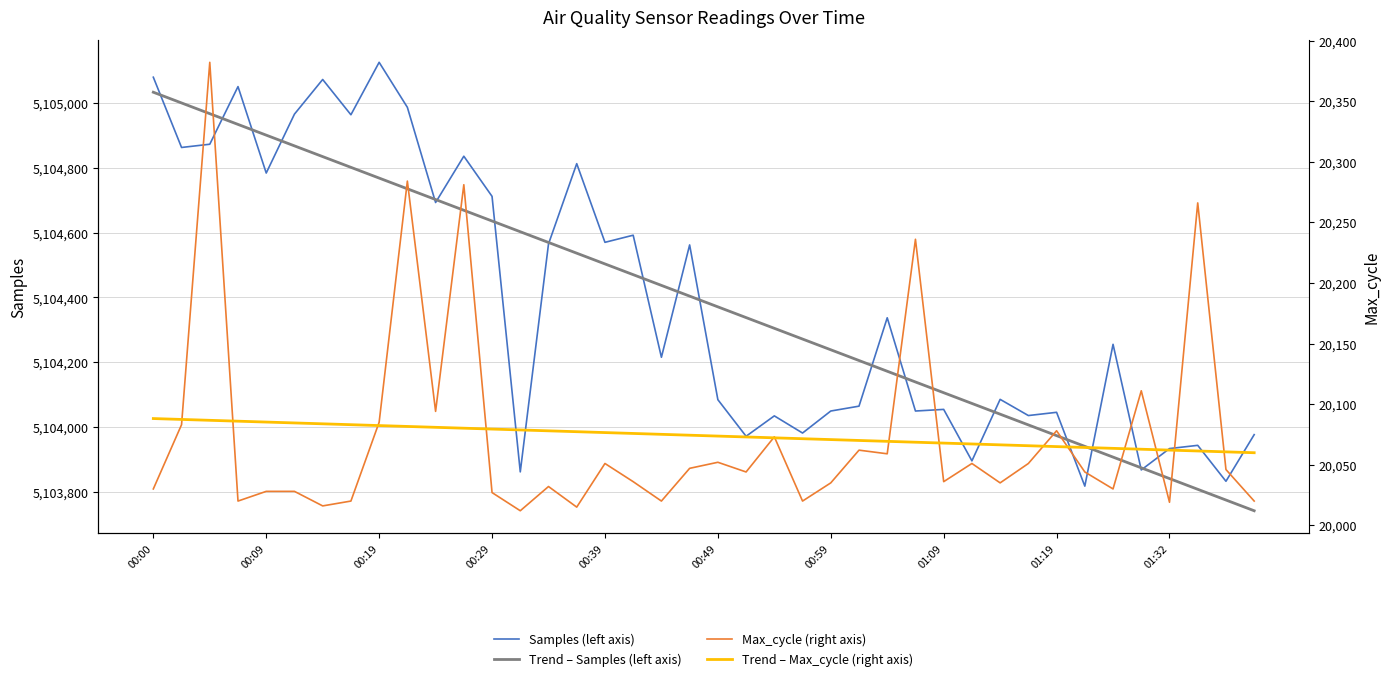

What is the total value across all series at 27?

10248492.3